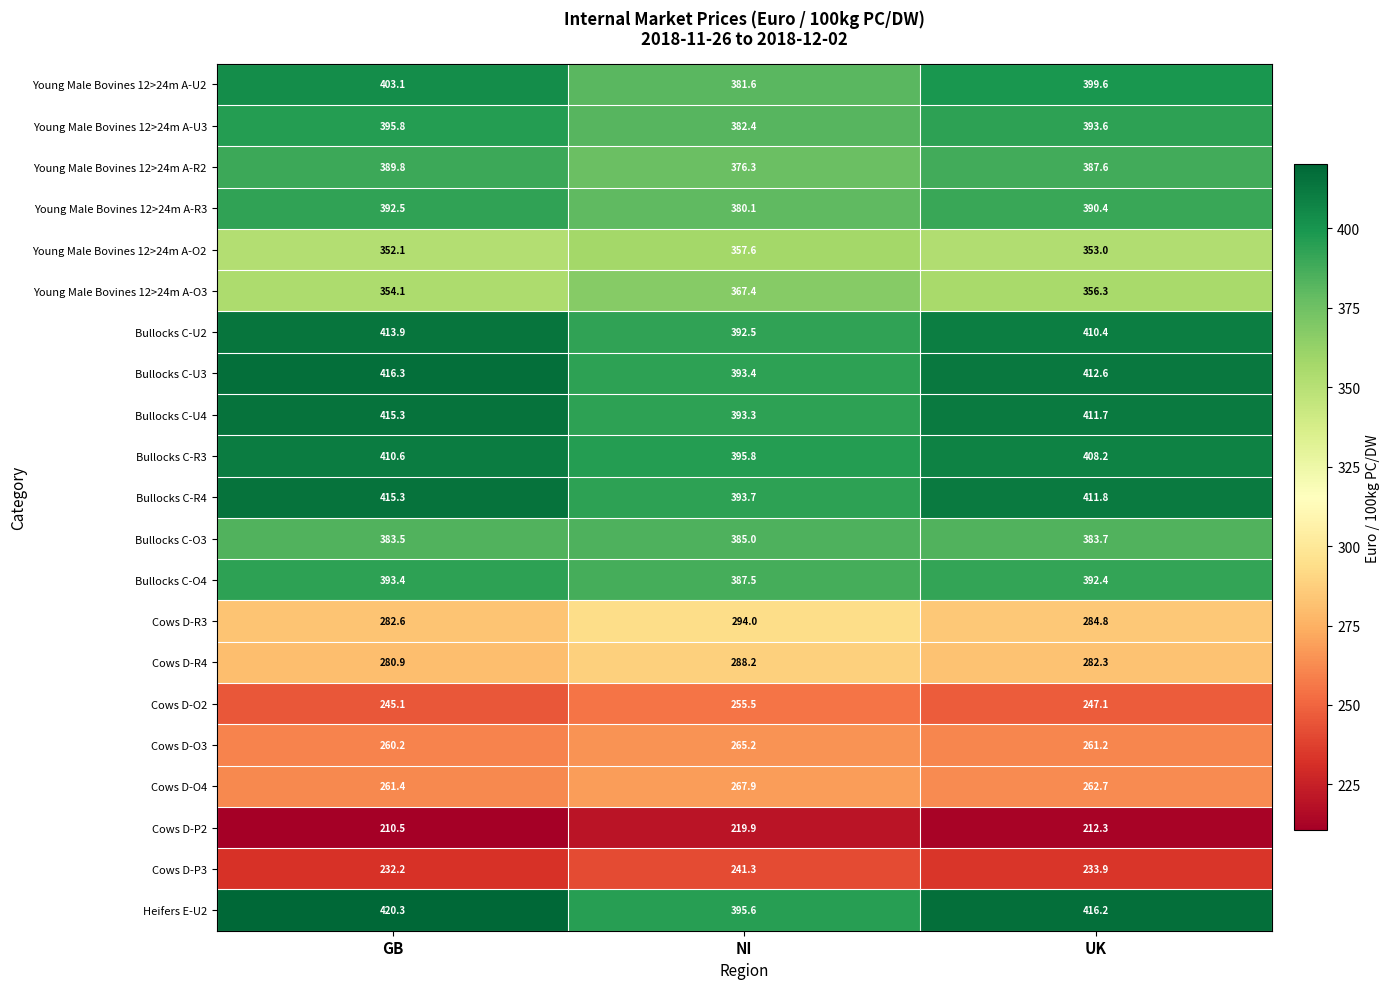

The Bullocks C-O3 series shows 383.7 at UK. True or false?

True